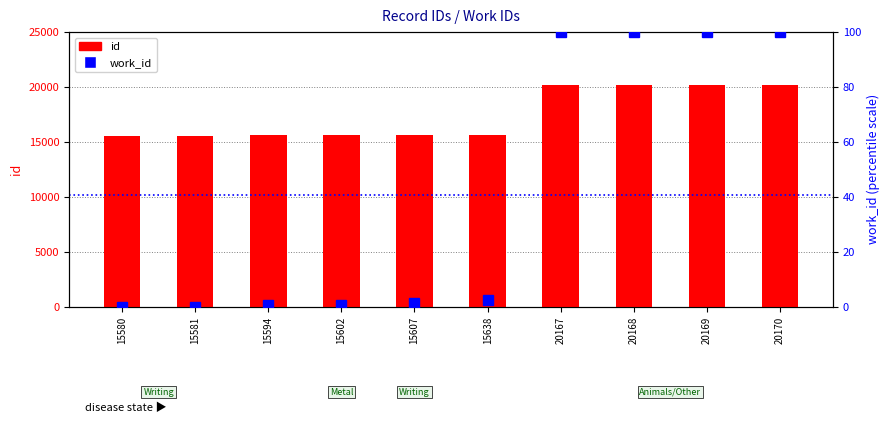

Reading left to right, list all the values displayed in this chart.

id: 15580=15580.0	15581=15581.0	15594=15594.0	15602=15602.0	15607=15607.0	15638=15638.0	20167=20167.0	20168=20168.0	20169=20169.0	20170=20170.0
work_id: 15580=0.0	15581=0.0	15594=0.6	15602=0.6	15607=1.2	15638=2.5	20167=100.0	20168=100.0	20169=100.0	20170=100.0